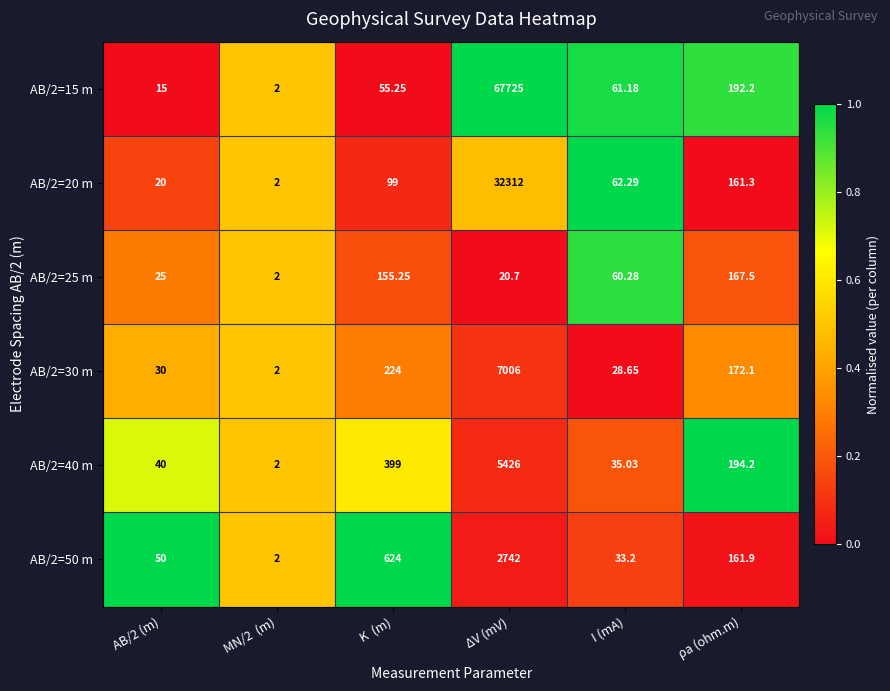

At which label does AB/2=30 m first exceed 172?

K  (m)